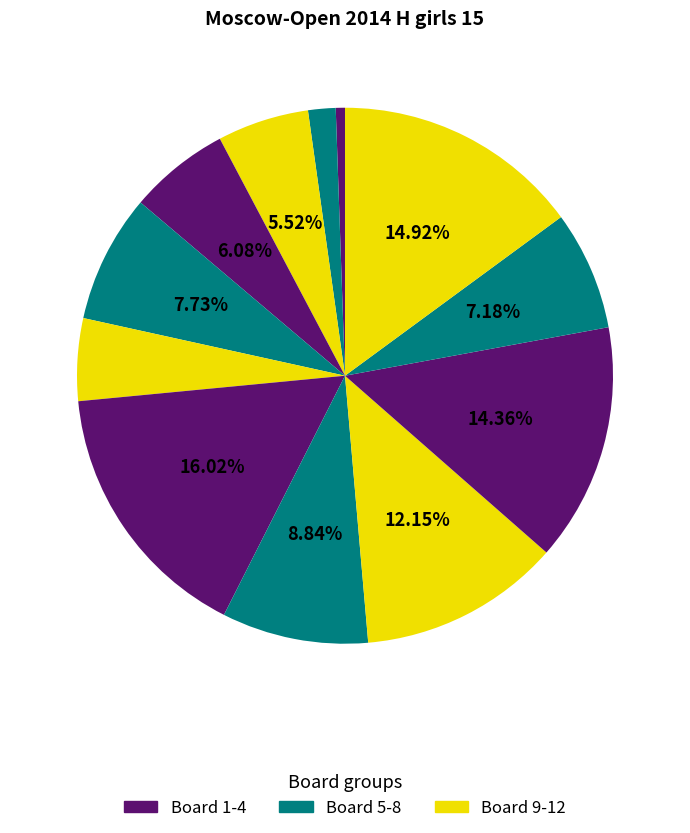

How many slices are in this pie chart?

12